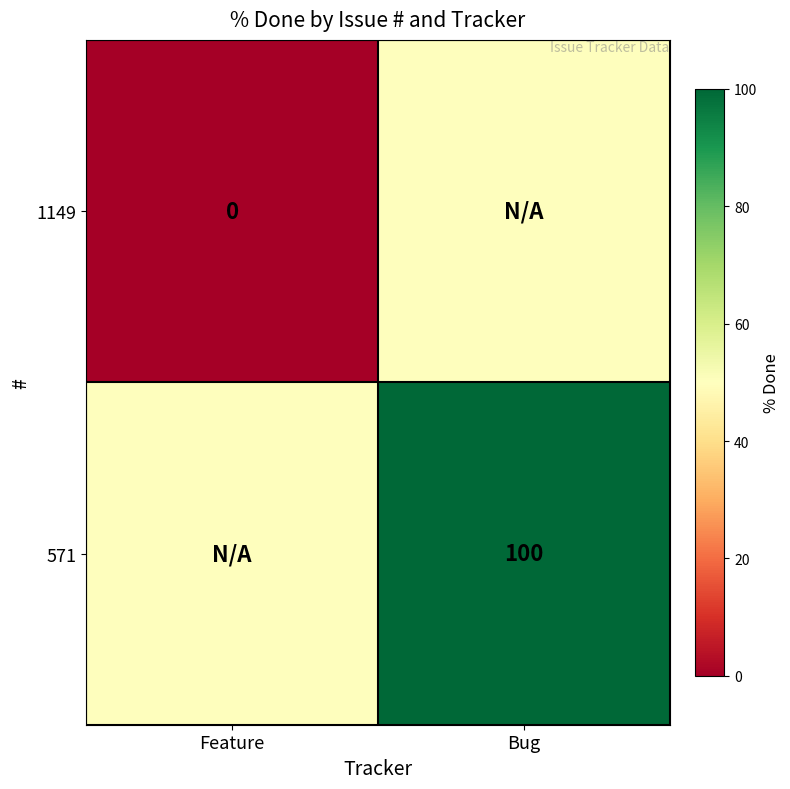

True or false: 571 has a value of 66 at Bug.

False